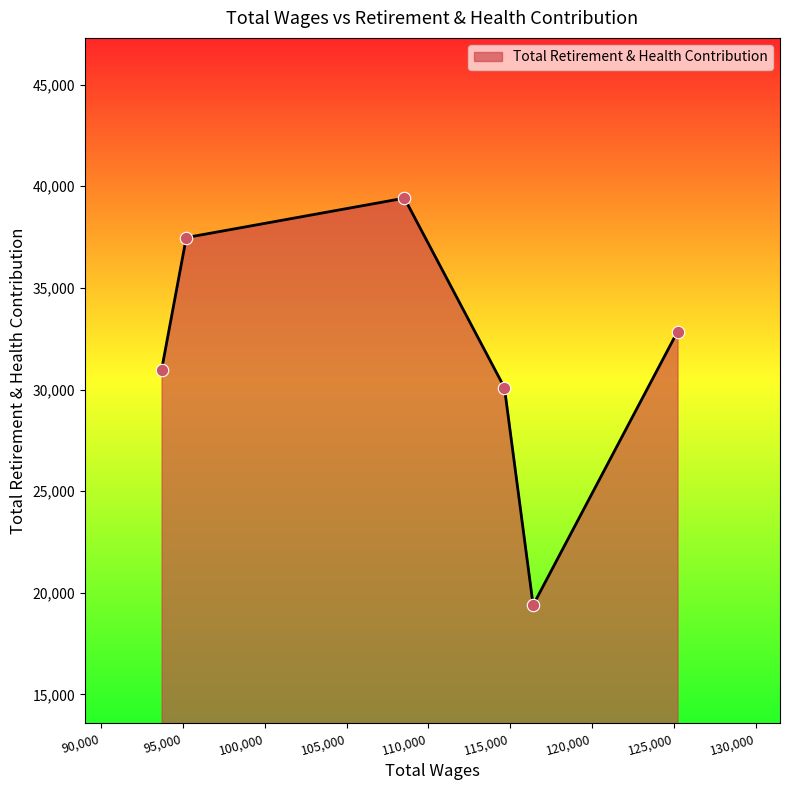

What is the minimum value shown in the chart?

19398